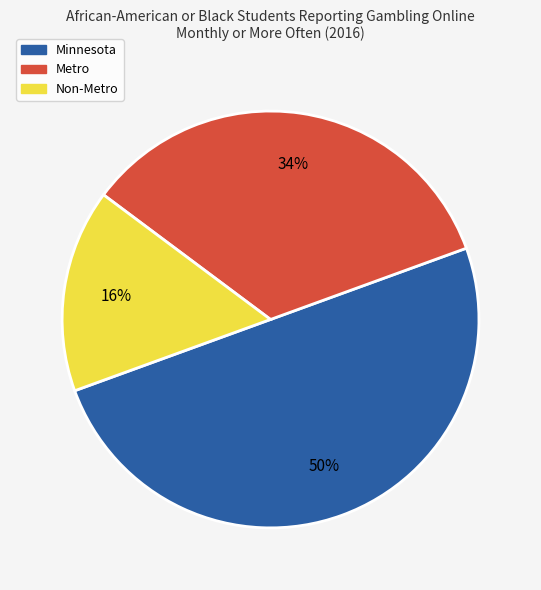

Rank the categories by value from lowest to highest.

Non-Metro, Metro, Minnesota